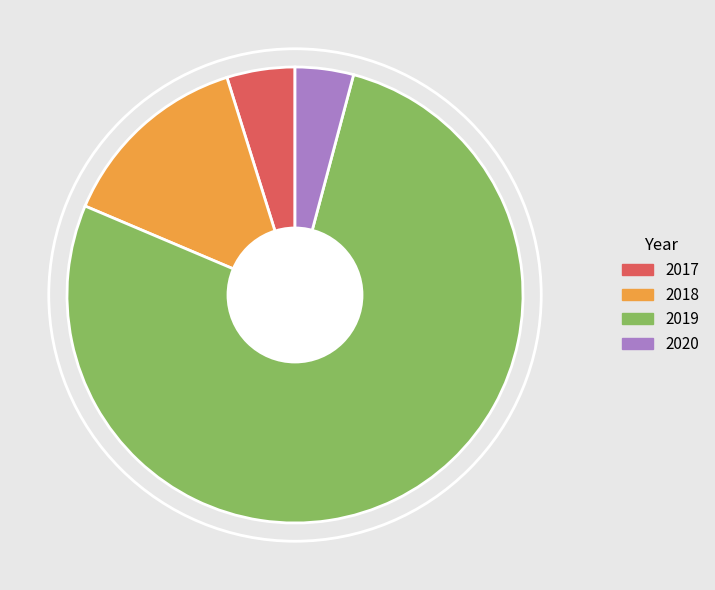

Approximately how many times larger is the value at 2018 compared to 2017?

2.9